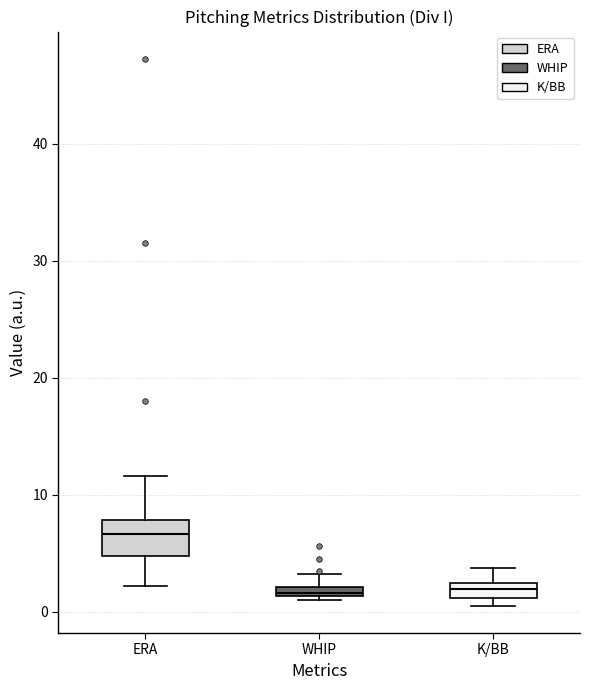

Comparing the boxes themselves (not the whiskers), which one is the tallest?

ERA